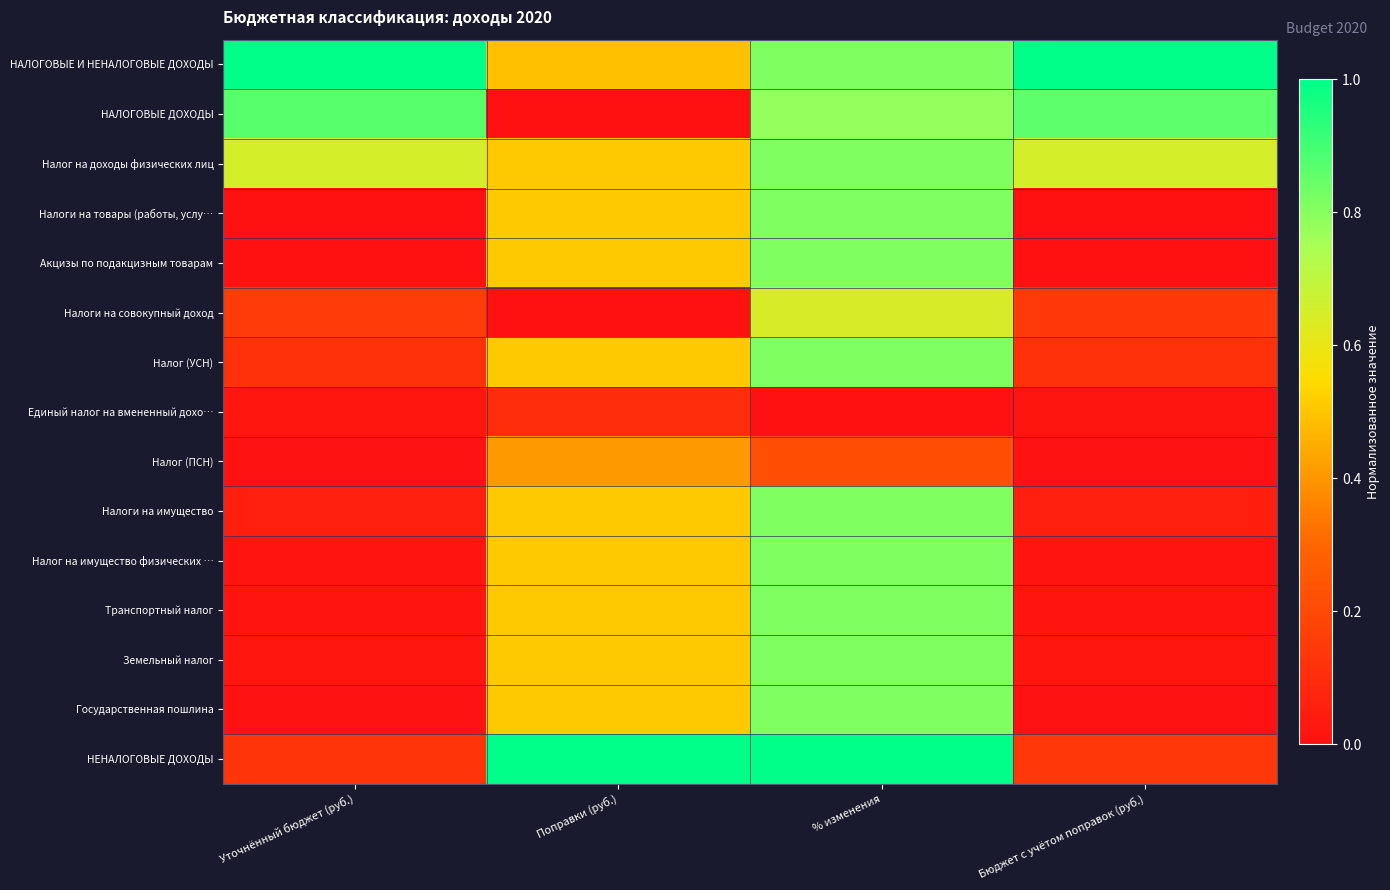

What is the spread (max minus min) of values at % изменения?

1.0